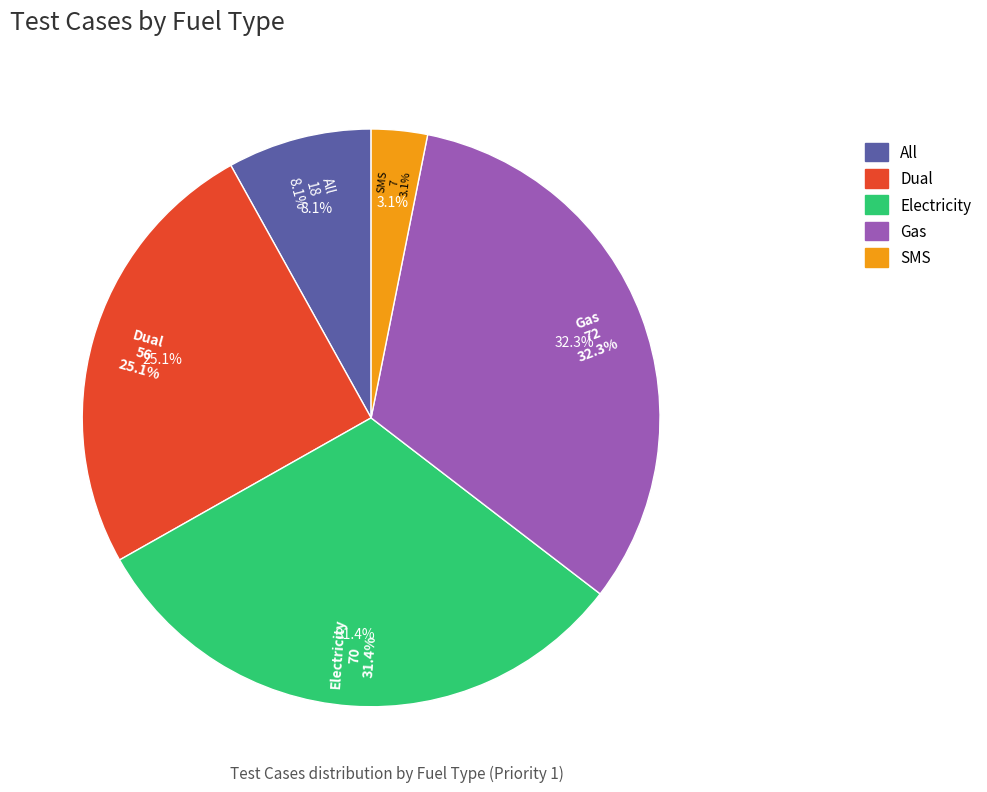

How many segments does this pie chart have?

5